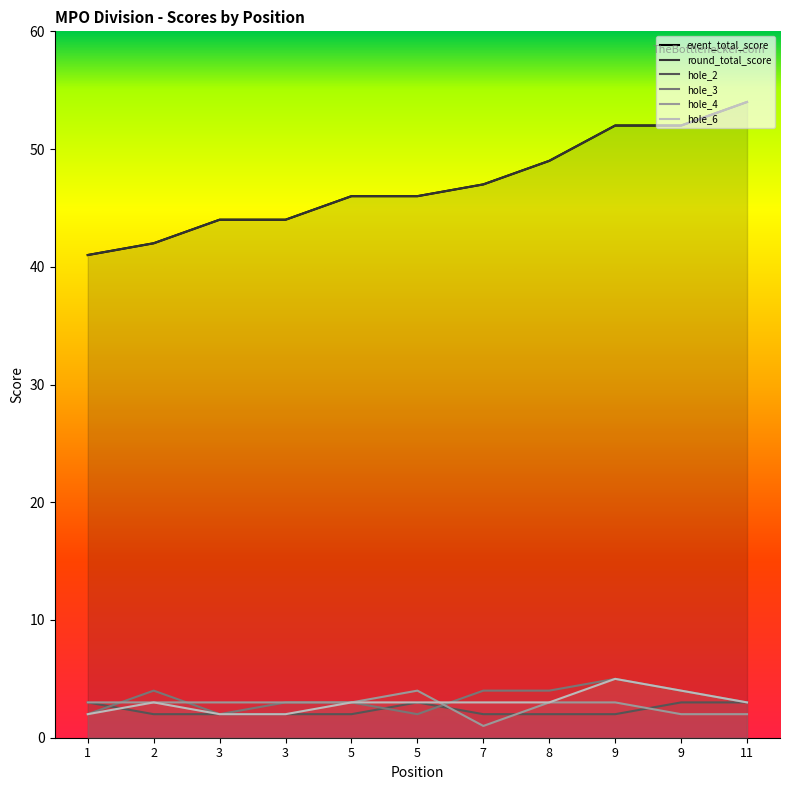

Rank the categories by hole_4 value from lowest to highest.

7, 9, 11, 1, 2, 3, 3, 5, 8, 9, 5